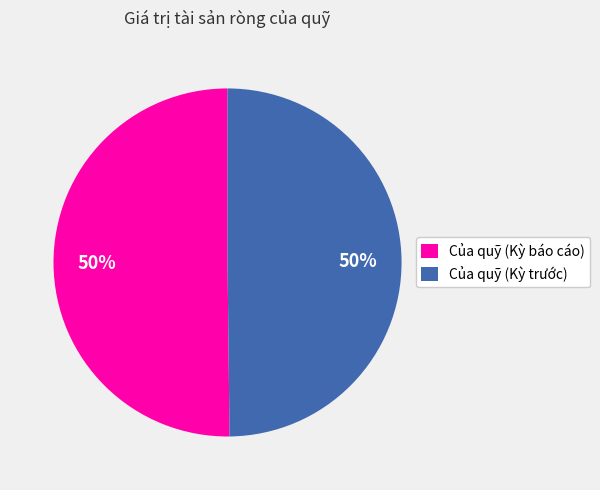

Is the sum of Của quỹ (Kỳ báo cáo) and Của quỹ (Kỳ trước) greater than half?

Yes